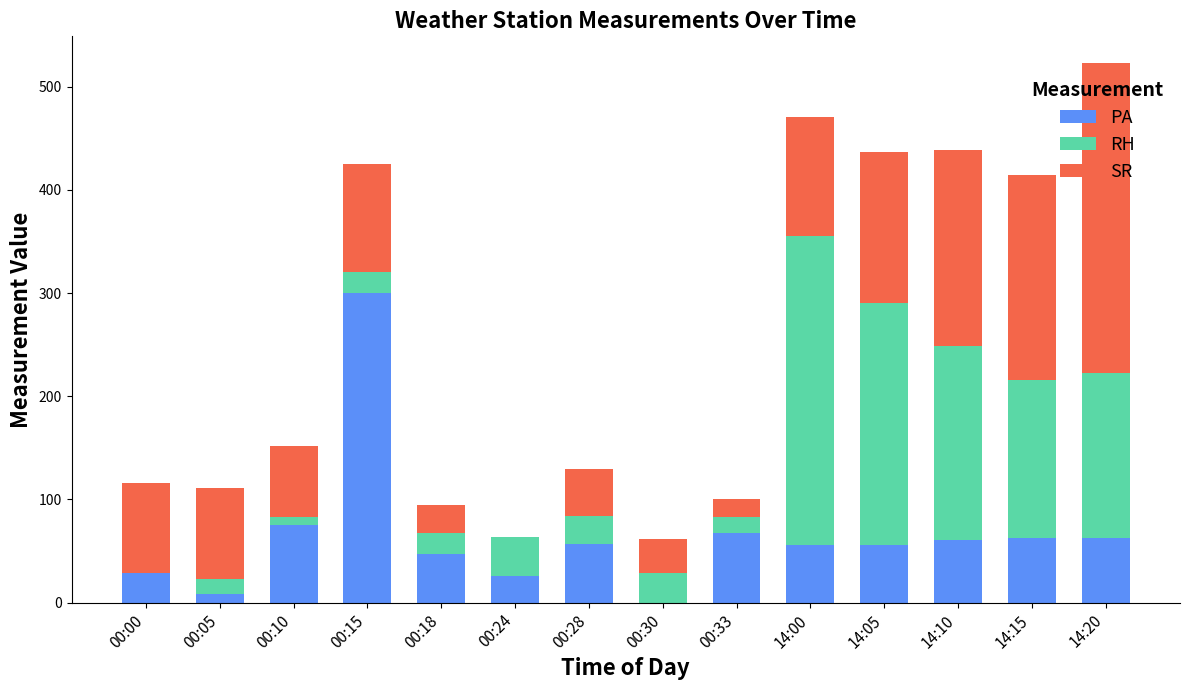

Does the chart contain stacked bars?

Yes